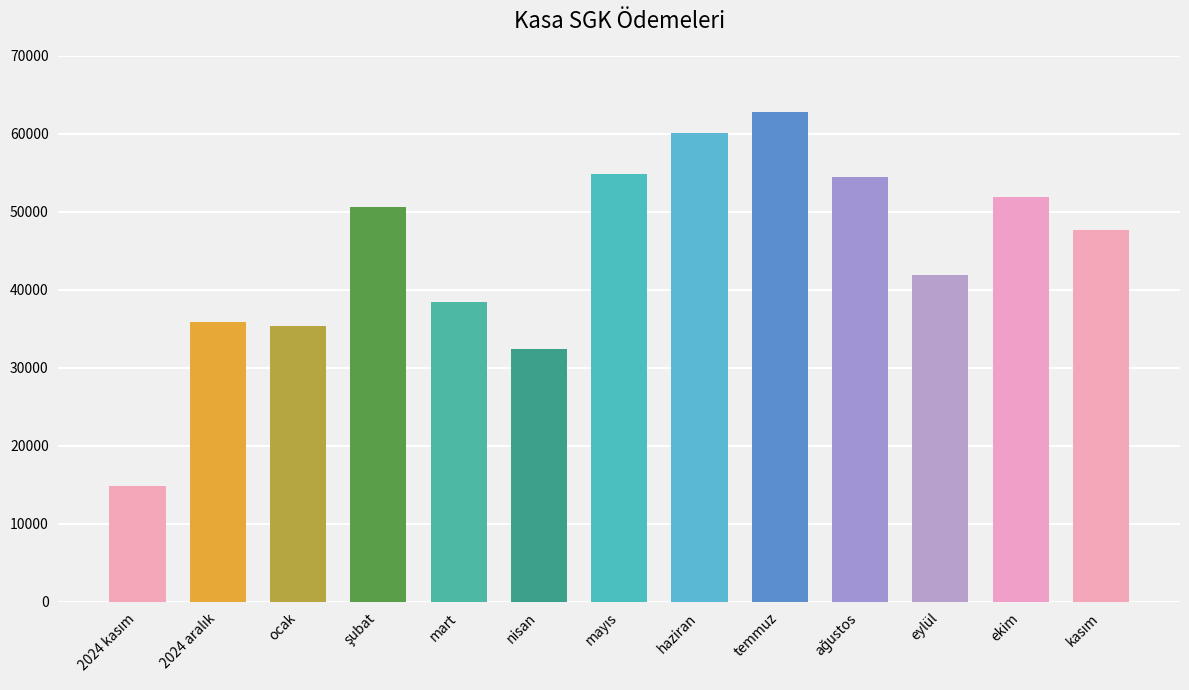

Is it true that the value at nisan is 19509.5?

False